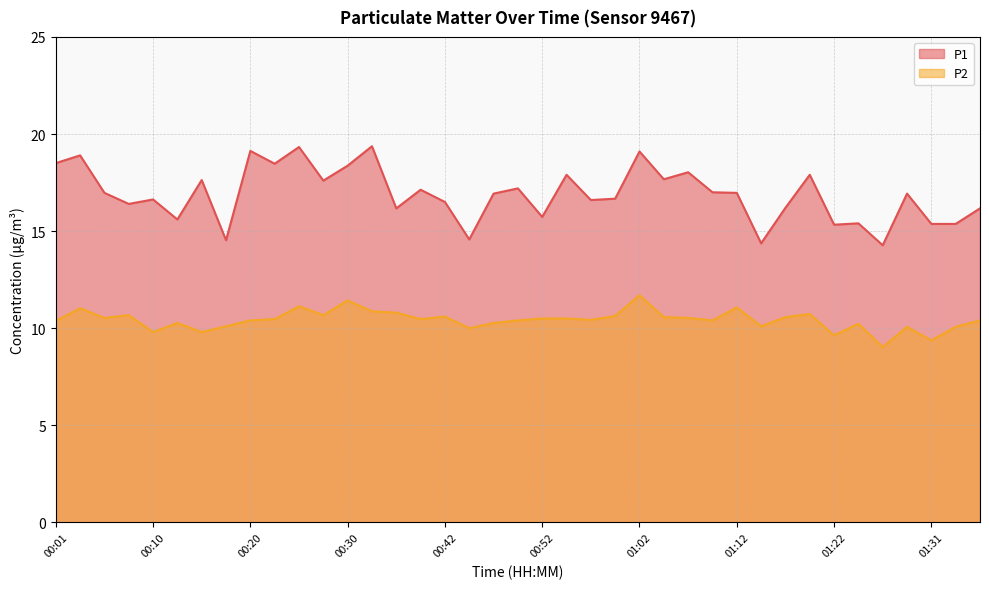

What is the difference between the maximum and minimum values in the P2 series?

2.7